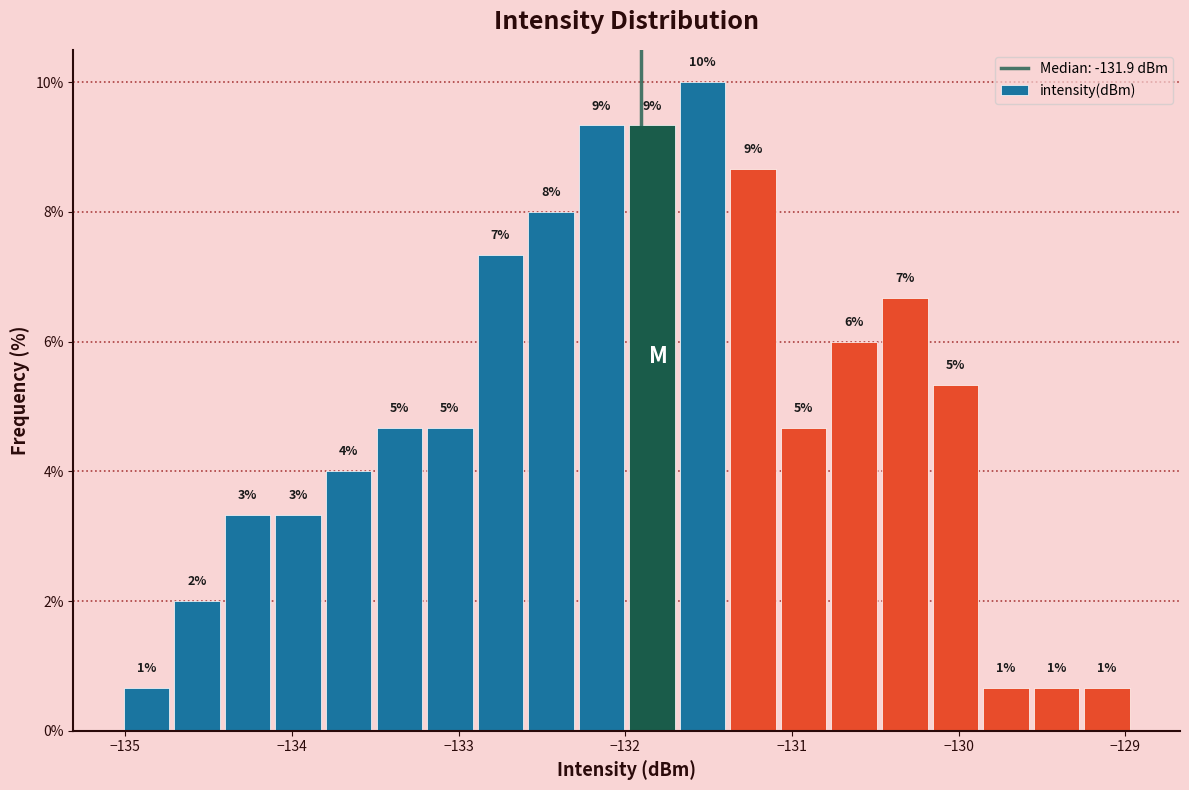

Around what value on the x-axis is the tallest bar? Give the approximate position of its centre, as read against the axis.

-131.5